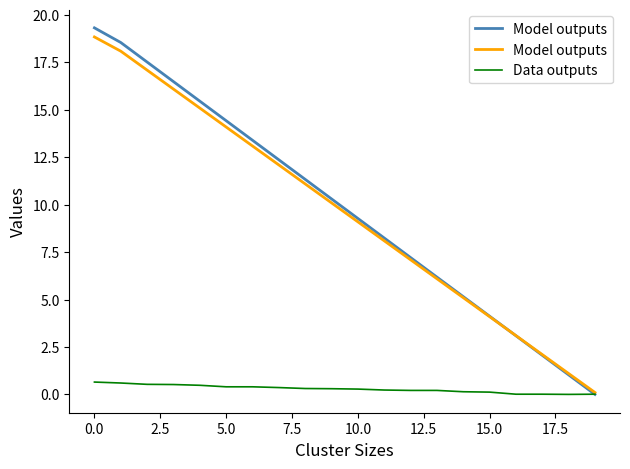

What is the highest value of the Model outputs series?

18.8